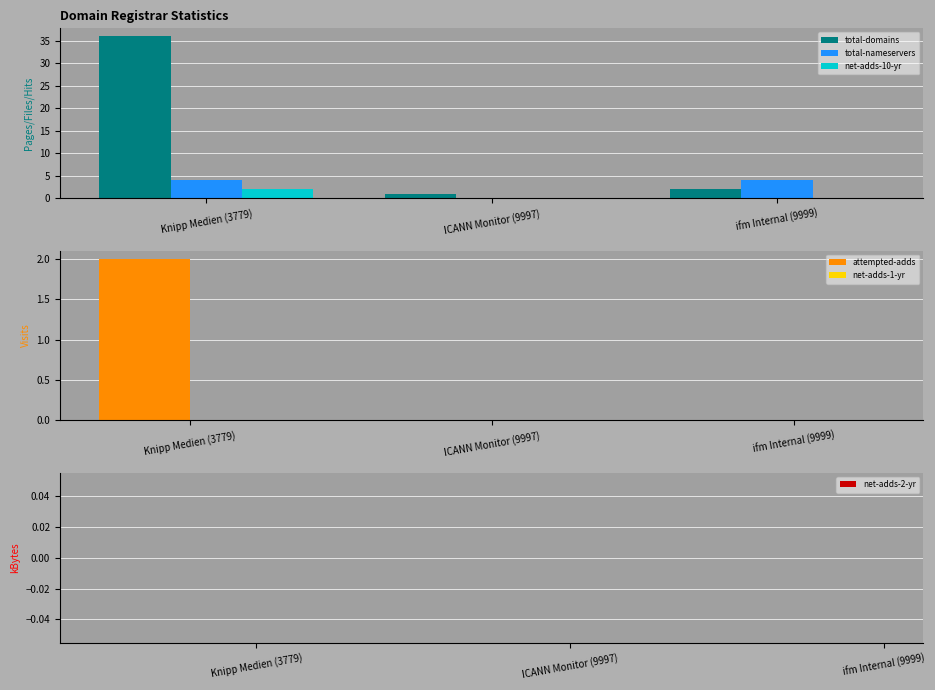

At how many categories does at least one series exceed 15?

1